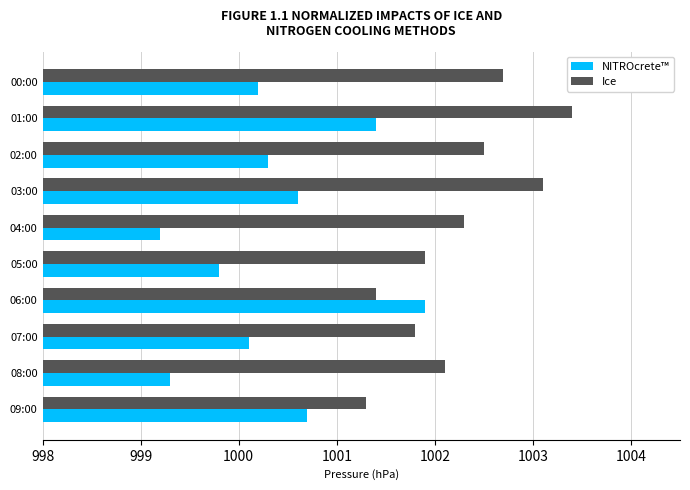

What is the average value of the NITROcrete™ series?

1000.4